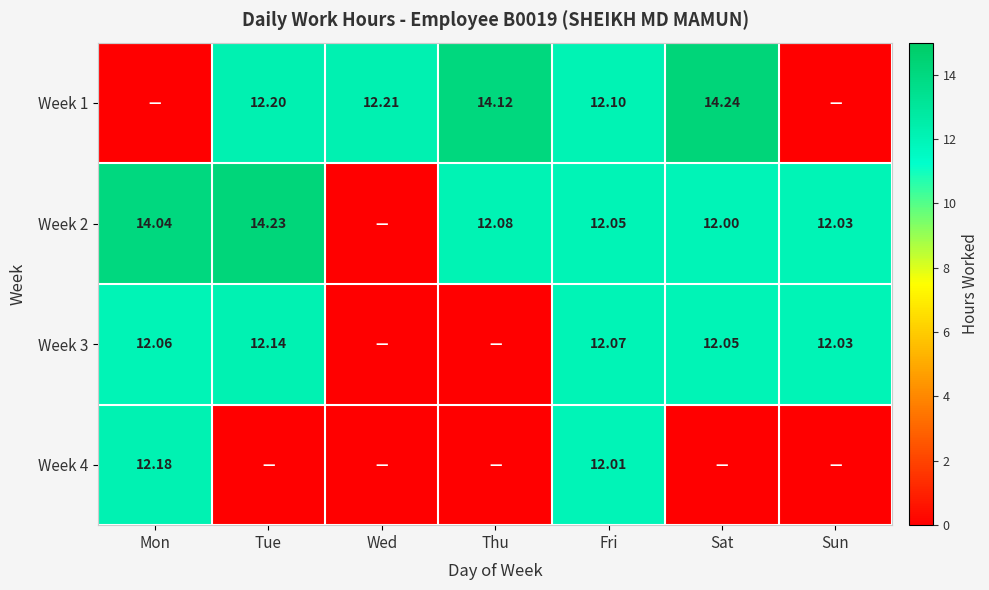

What is the difference between the highest and lowest values at Mon?

14.0